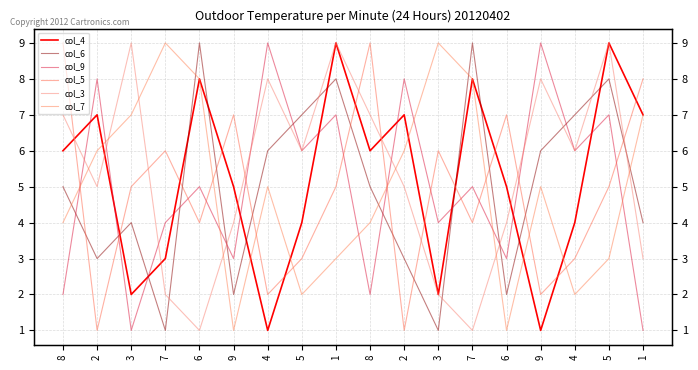

Between which two adjacent categories do col_5 and col_6 first intersect?

8 and 2